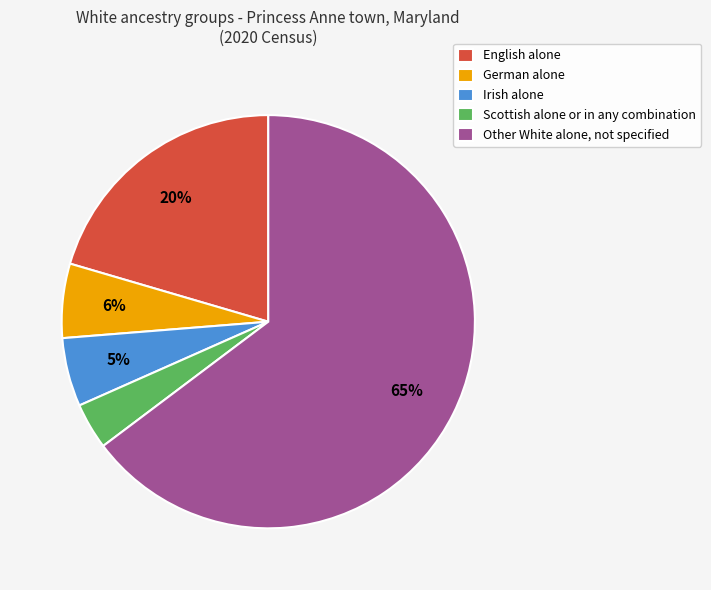

Which has a higher value, German alone or Scottish alone or in any combination?

German alone